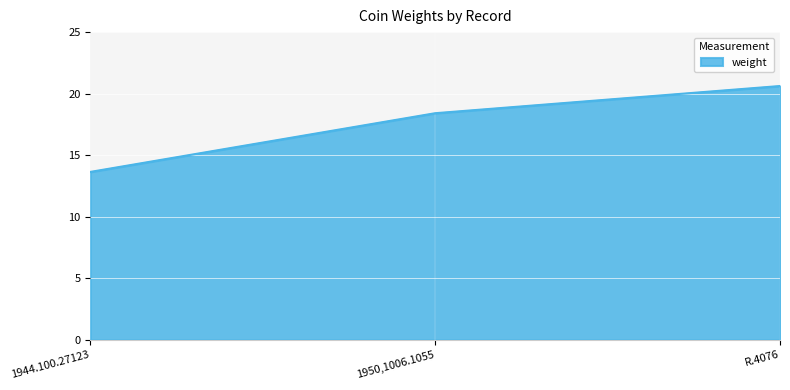

What is the greatest value displayed?

20.6